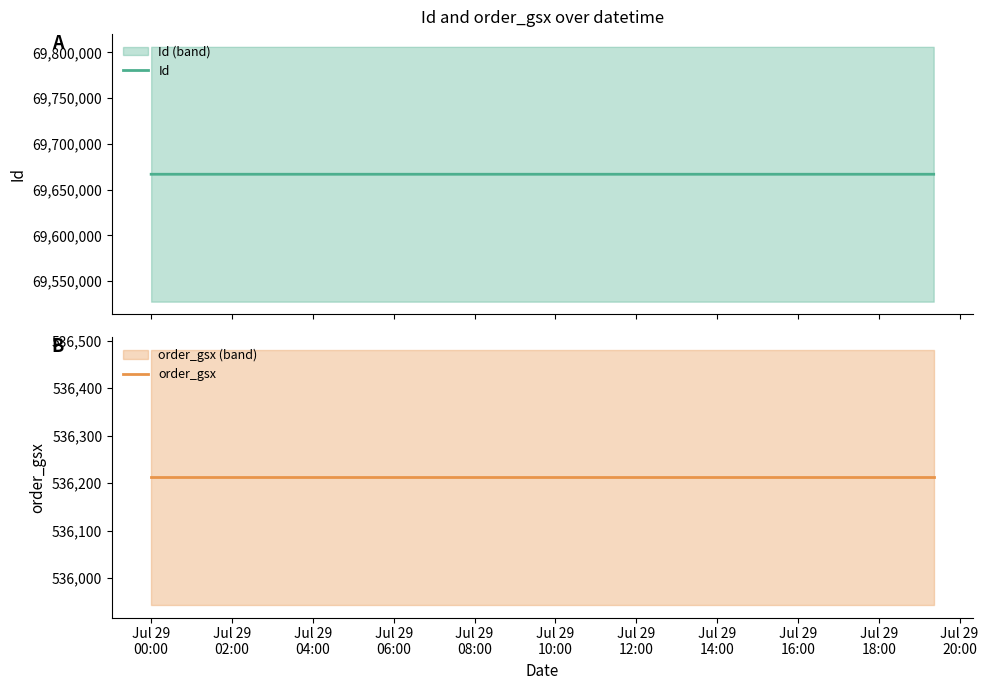

At how many categories does at least one series exceed 52193311?

3